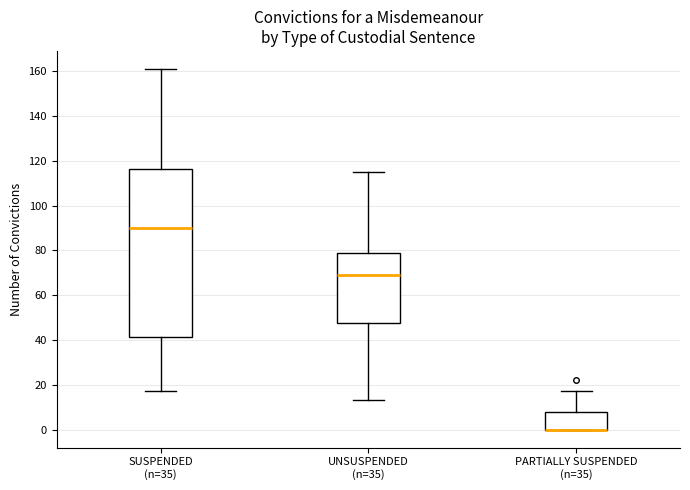

Comparing the boxes themselves (not the whiskers), which one is the tallest?

SUSPENDED (n=35)